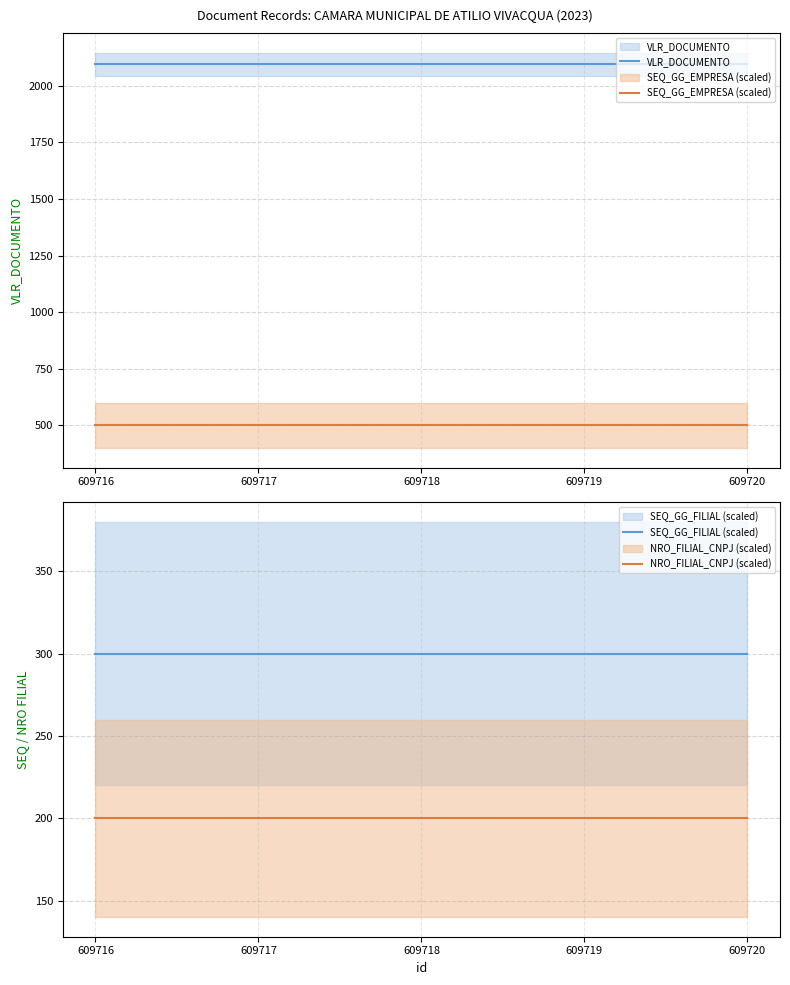

At how many categories does at least one series exceed 573?

5